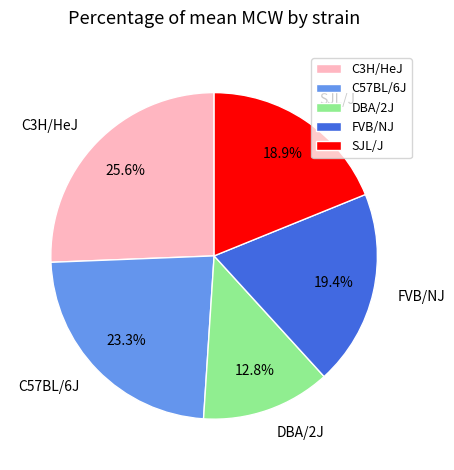

What percentage is NOT represented by FVB/NJ?

80.6%